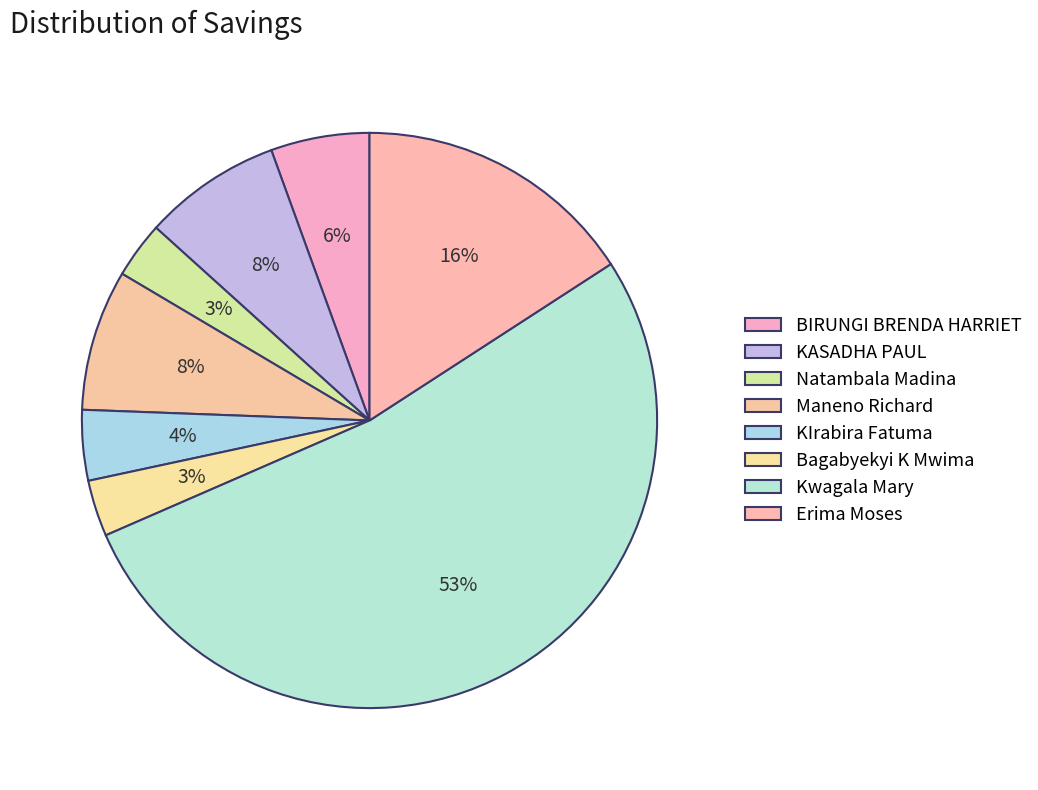

Is it true that KASADHA PAUL is 1% of the pie?

False